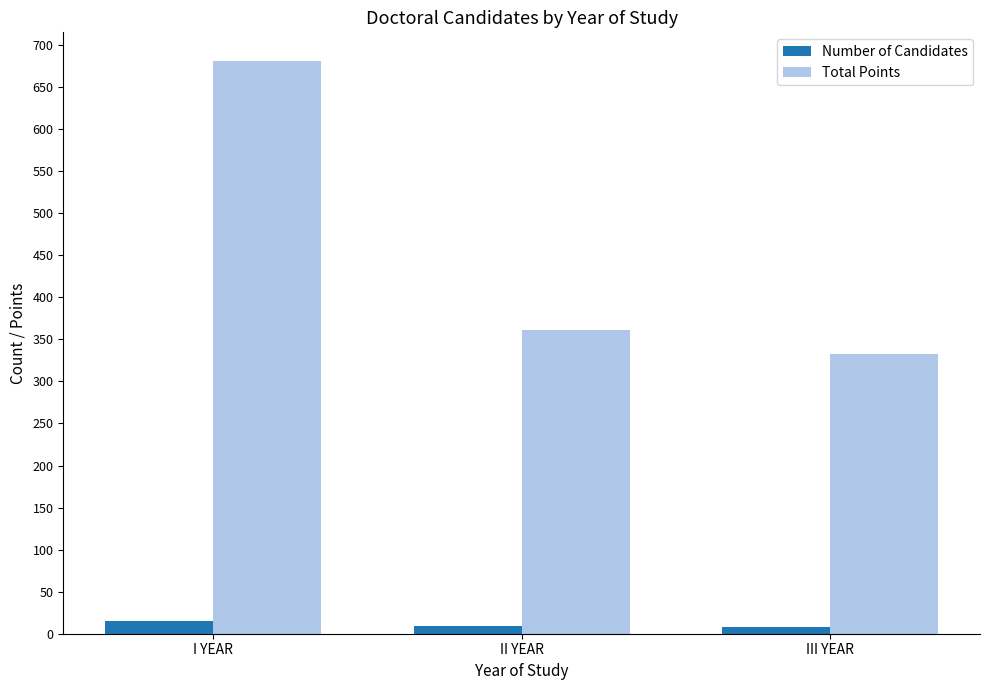

What is the highest value of the Total Points series?

681